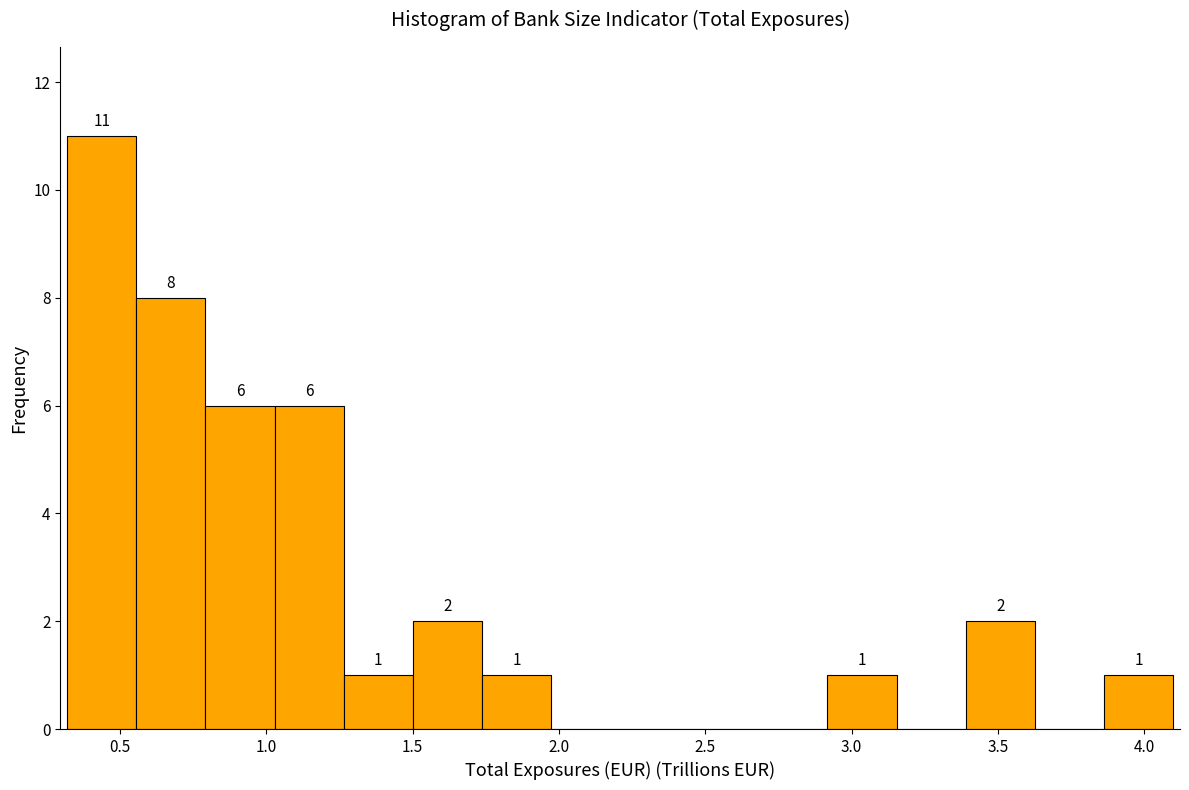

Over which range of the x-axis is the bar tallest?

0.30 to 0.55